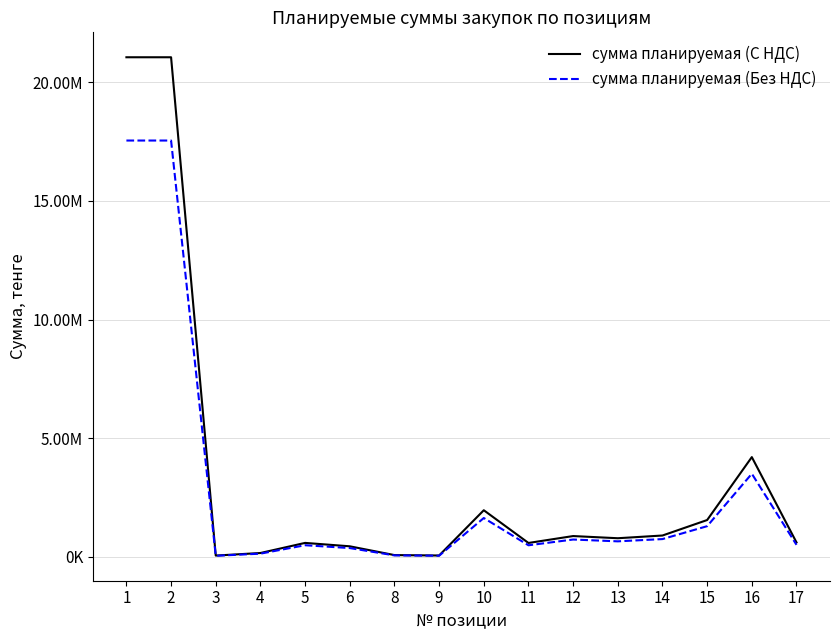

Is this an area chart (filled region under the line)?

No